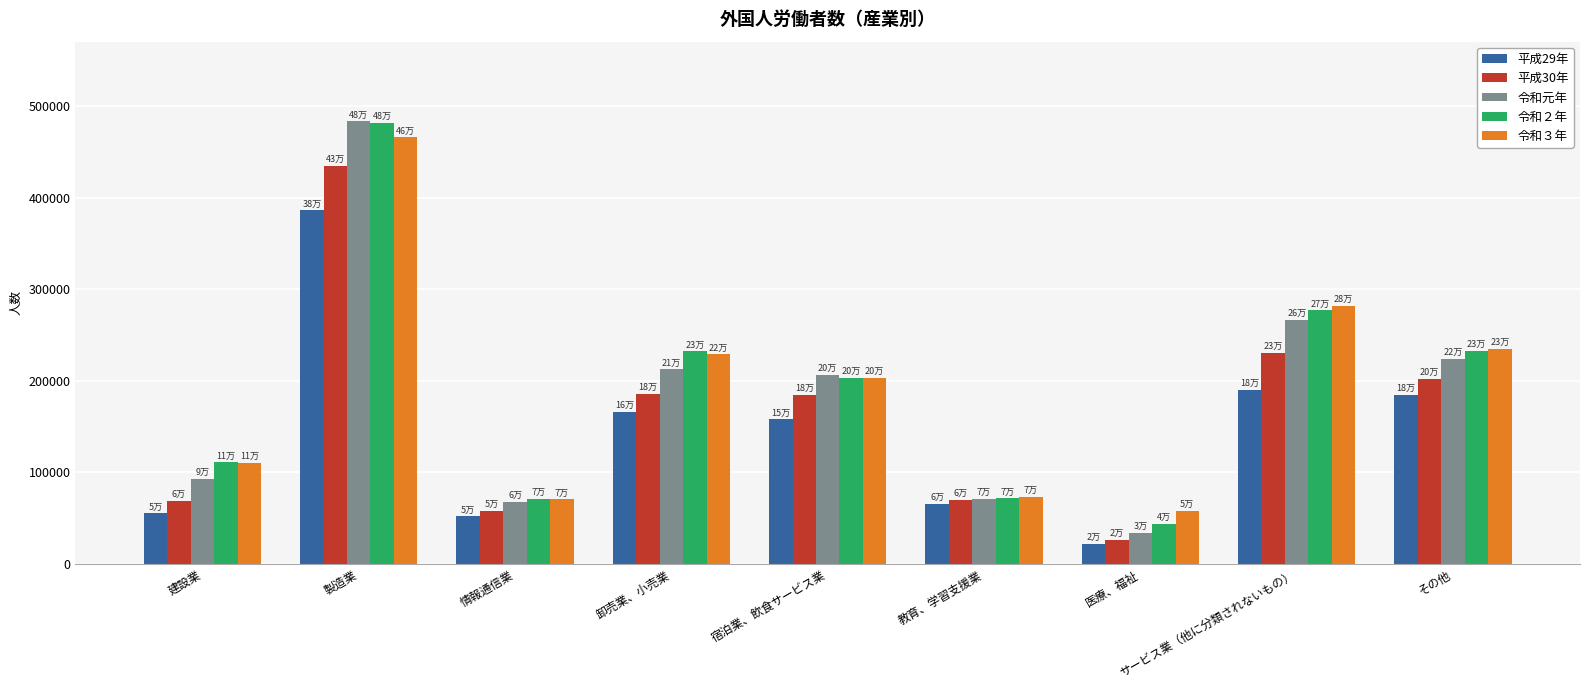

The 令和２年 series shows 224107 at 製造業. True or false?

False